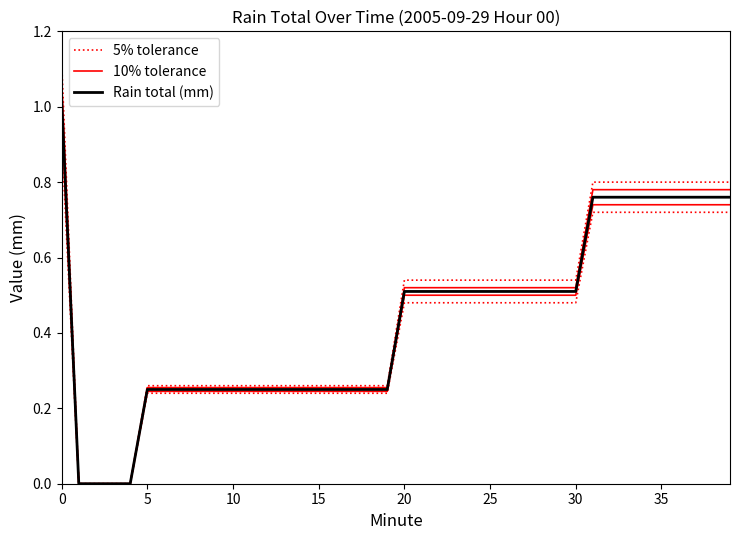

Rank the series at 15 from lowest to highest value.

5% tolerance, 10% tolerance, Rain total (mm)